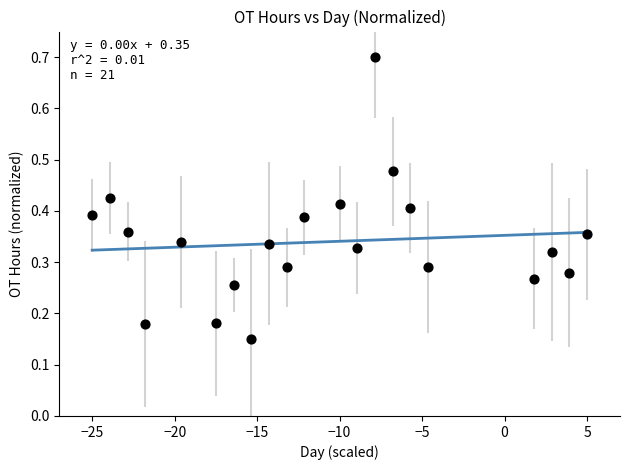

What is the range of X values (max minus min)?

30.0